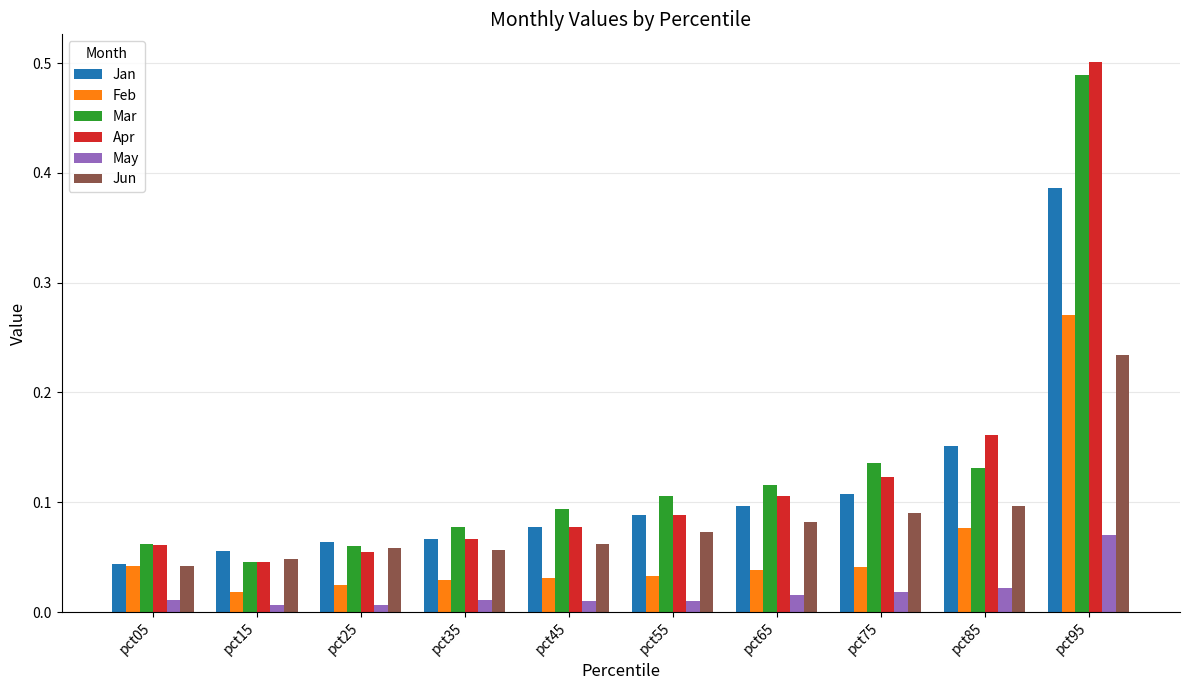

The Apr series shows 0.3 at pct85. True or false?

False